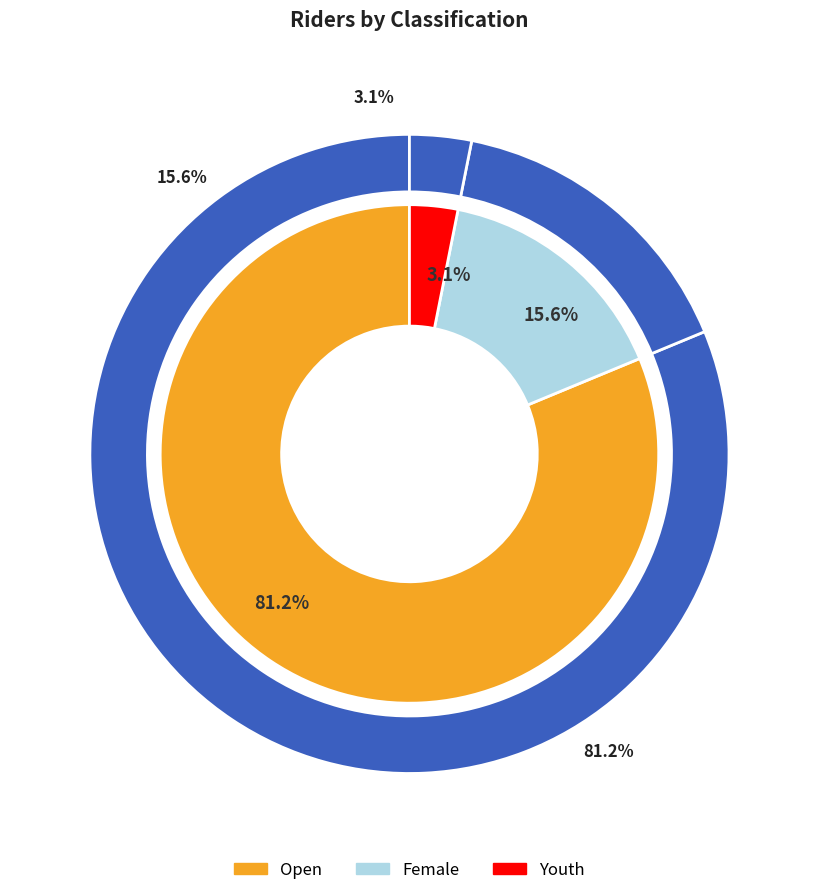

What percentage do Female and Youth together represent?

18.8%